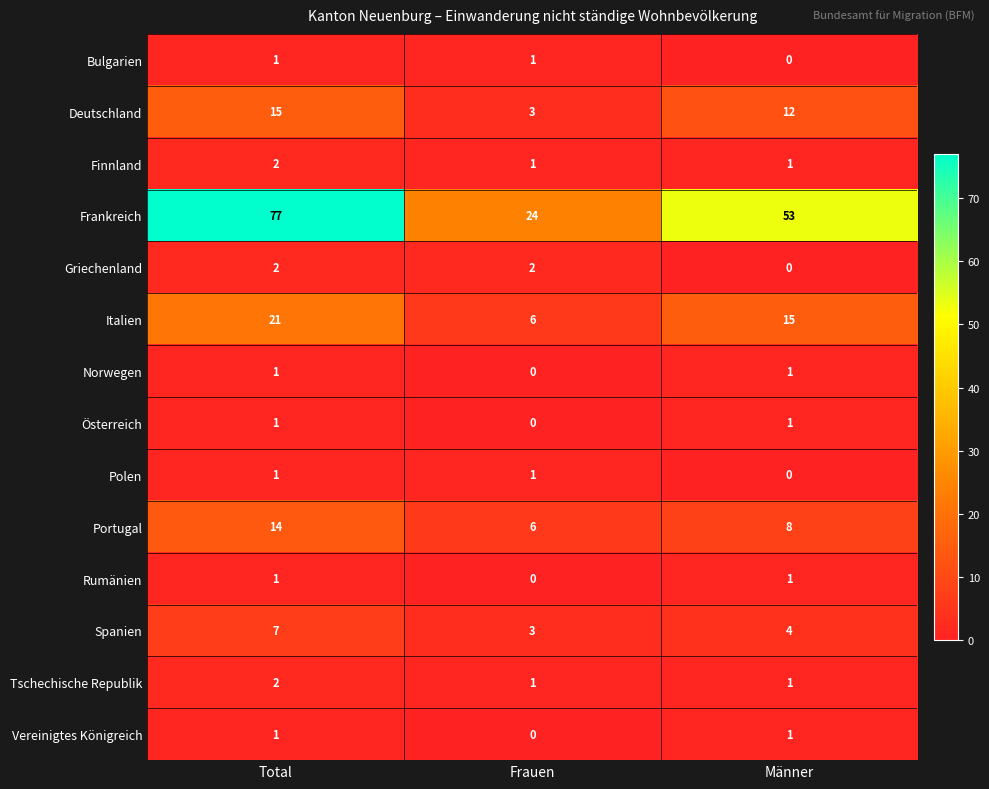

Which series changed the most between Total and Frauen?

Frankreich